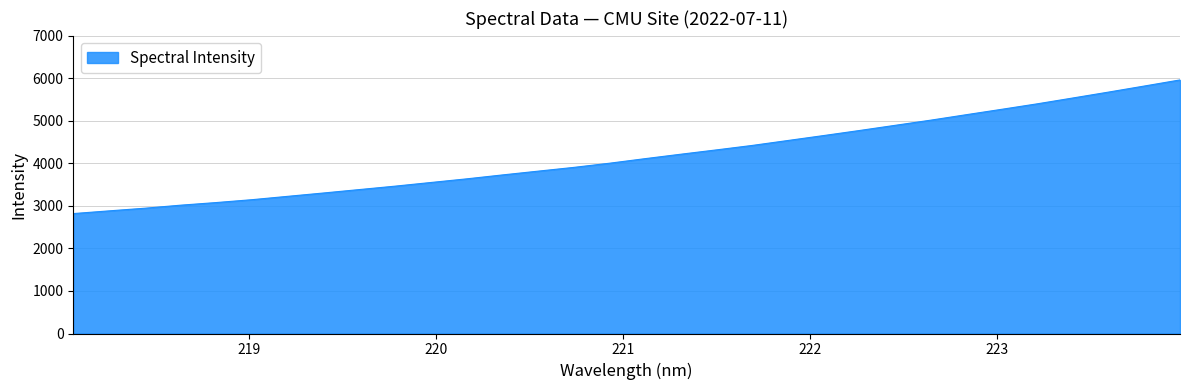

How many lines are shown in the chart?

1